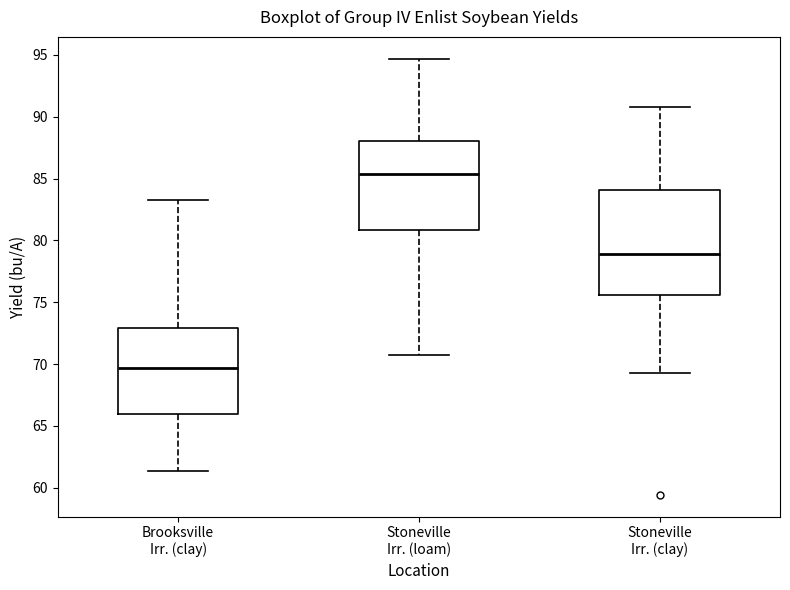

Where is the upper edge of the box for Brooksville Irr. (clay) on the y-axis? The values are not printed on the chart, so give them approximately, as read against the axis.

73.0